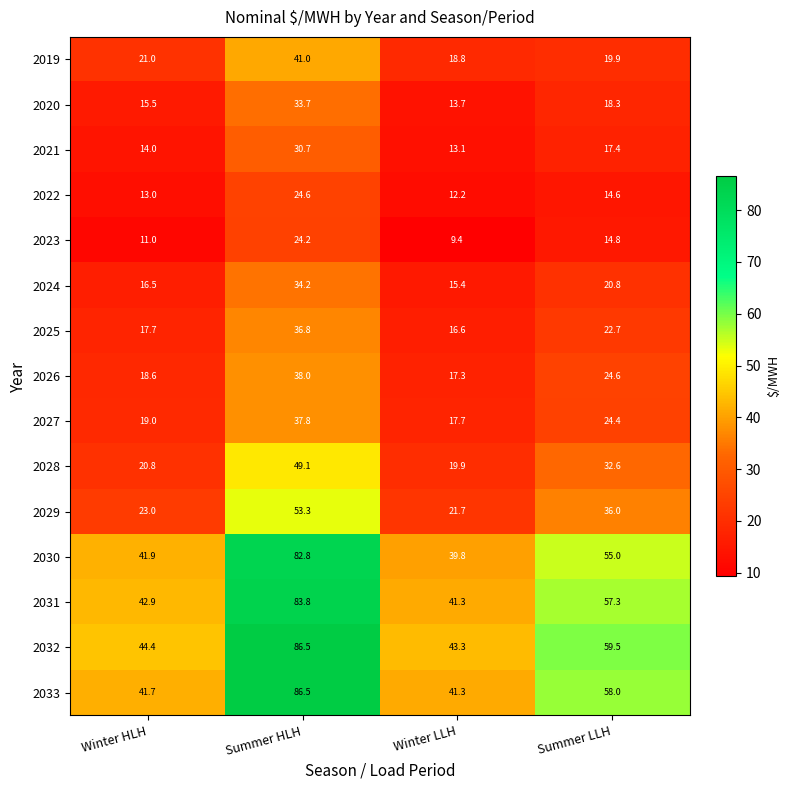

Which series changed the most between Winter HLH and Summer LLH?

2033